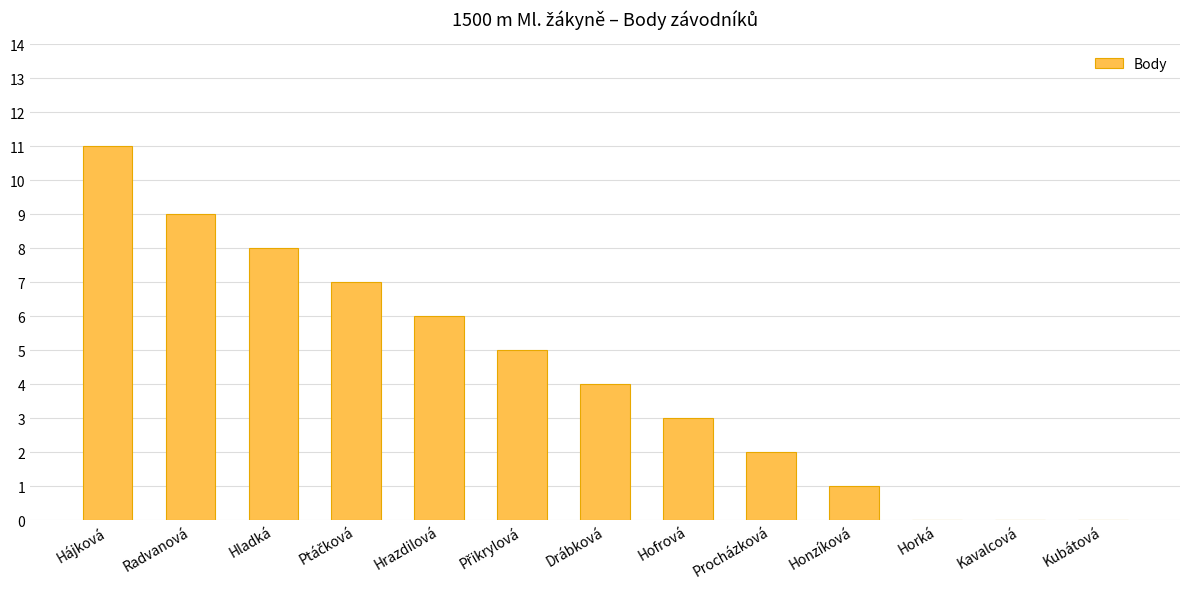

Reading left to right, list all the values displayed in this chart.

11	9	8	7	6	5	4	3	2	1	0	0	0